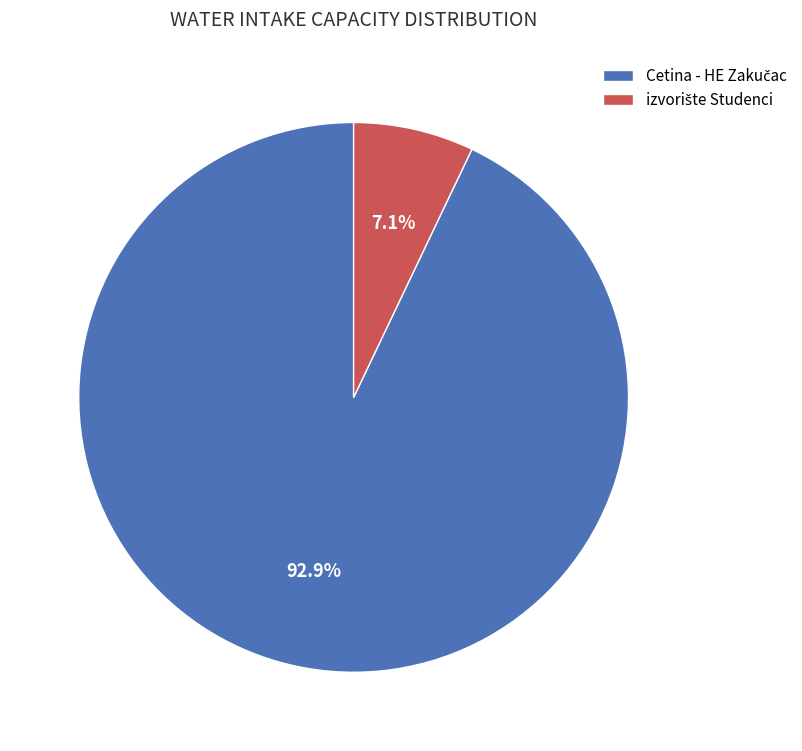

Is there a majority slice in this chart?

Yes